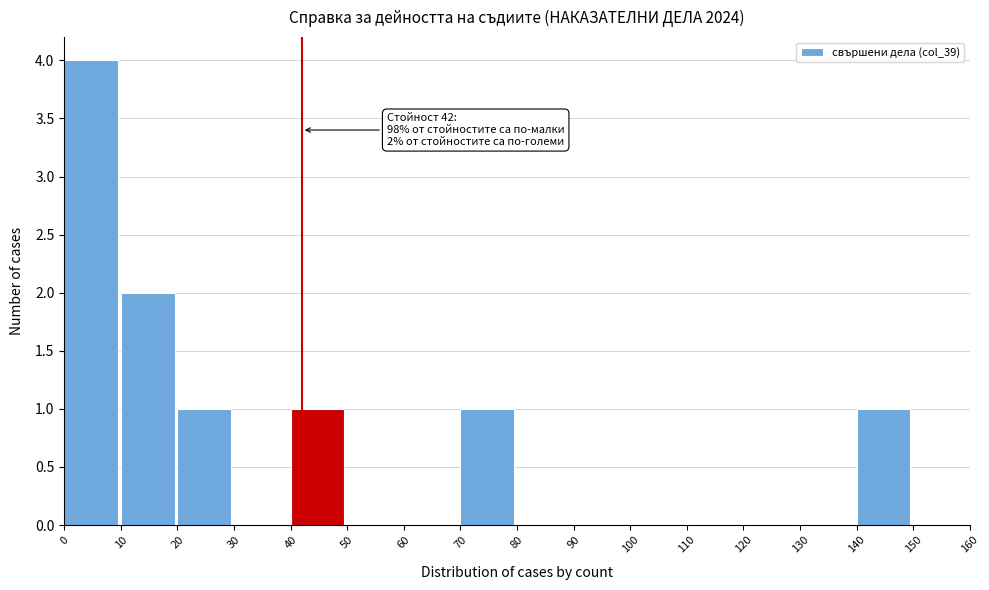

Which range on the x-axis has the tallest bar?

0 to 10